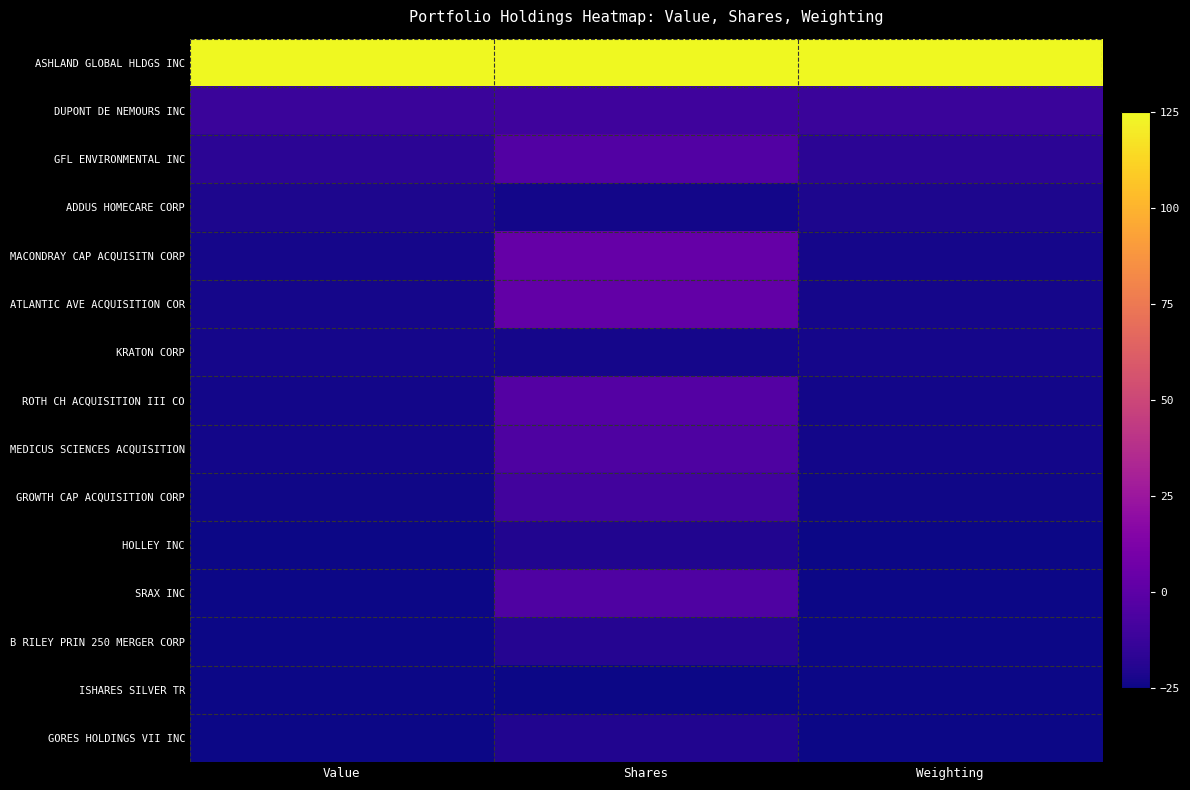

Which label corresponds to the smallest value in the chart?

Shares